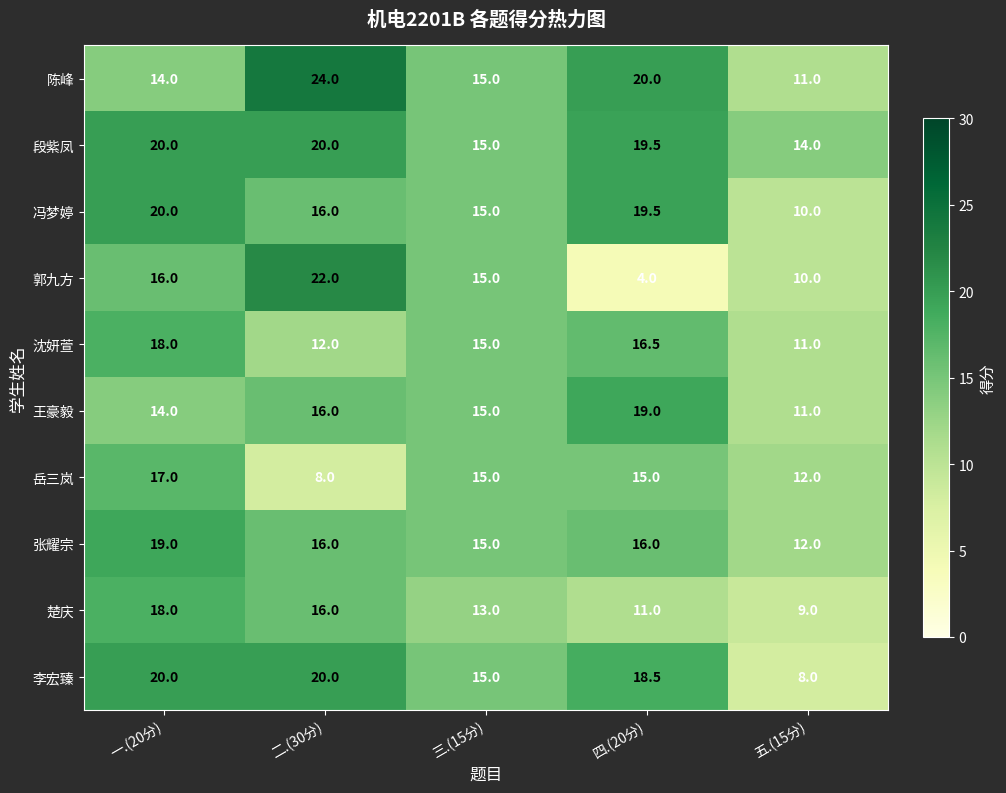

The 李宏臻 series shows 20.0 at 二.(30分). True or false?

True